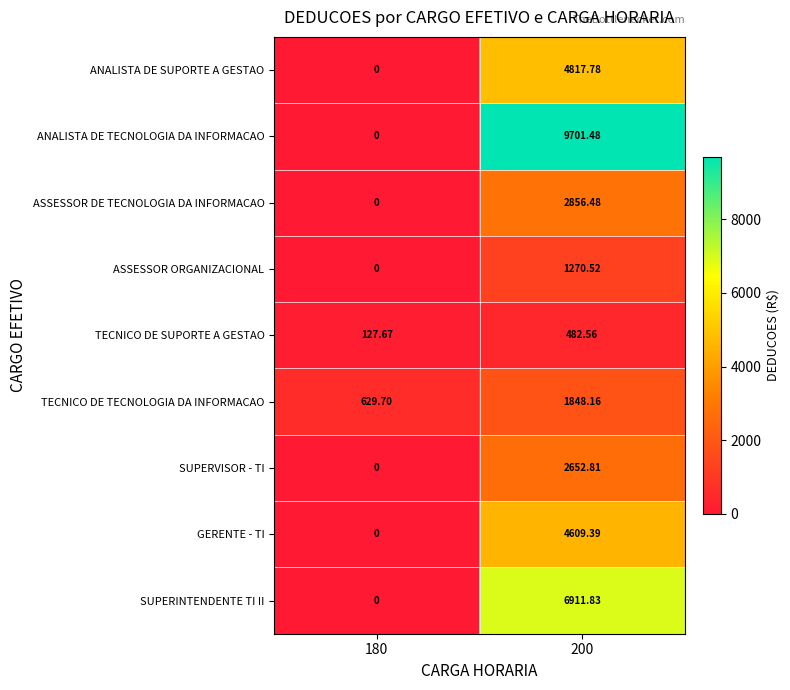

List the series in order of their peak value, lowest first.

TECNICO DE SUPORTE A GESTAO, ASSESSOR ORGANIZACIONAL, TECNICO DE TECNOLOGIA DA INFORMACAO, SUPERVISOR - TI, ASSESSOR DE TECNOLOGIA DA INFORMACAO, GERENTE - TI, ANALISTA DE SUPORTE A GESTAO, SUPERINTENDENTE TI II, ANALISTA DE TECNOLOGIA DA INFORMACAO